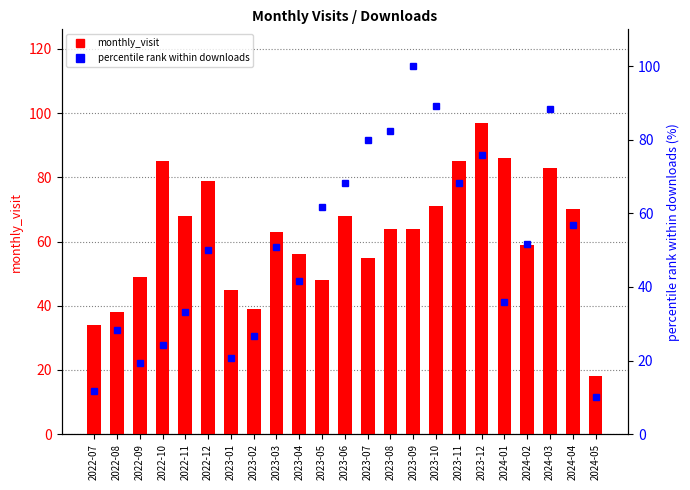

Which series has the largest range (max minus min)?

percentile rank within downloads